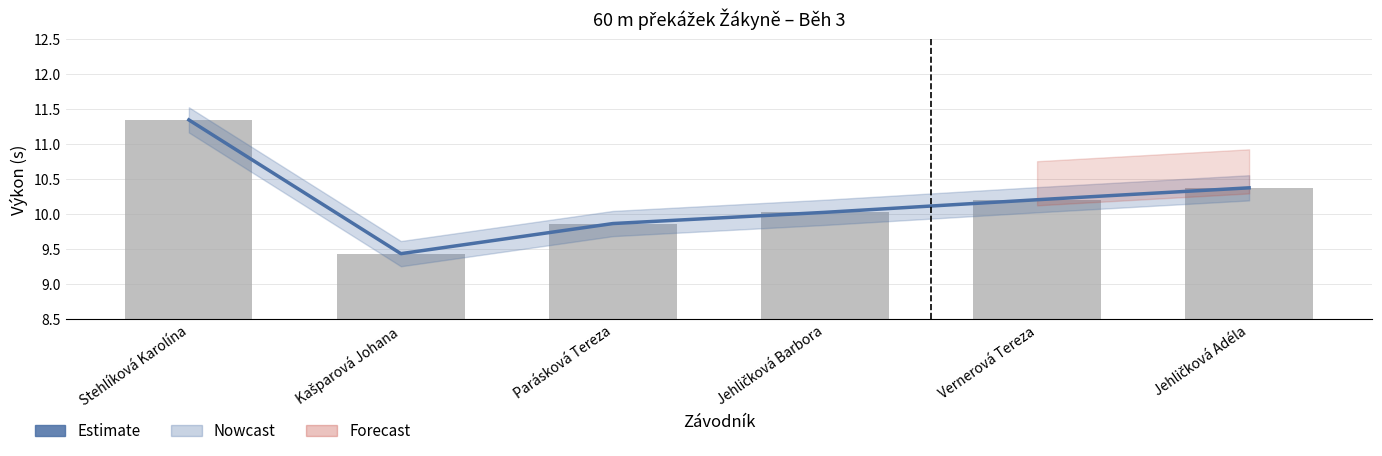

Where does the Výkon (raw) series first go above 10?

Stehlíková Karolína